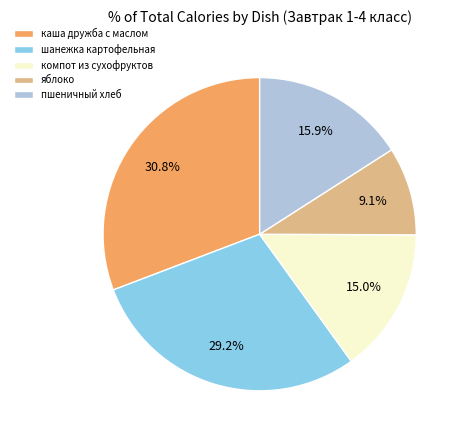

What is the largest slice in the pie chart?

каша дружба с маслом